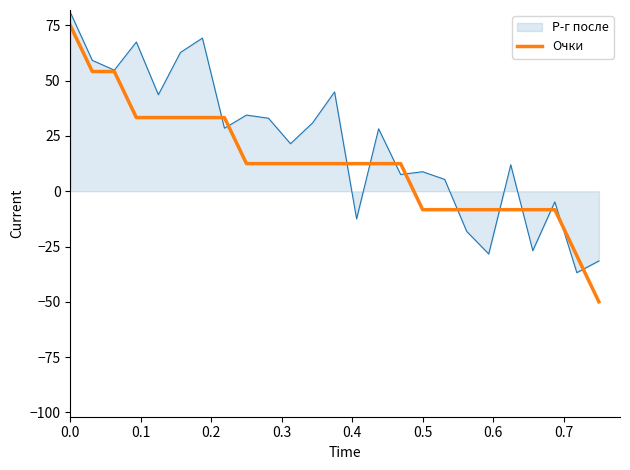

Which series has the largest total across all categories?

Р-г после